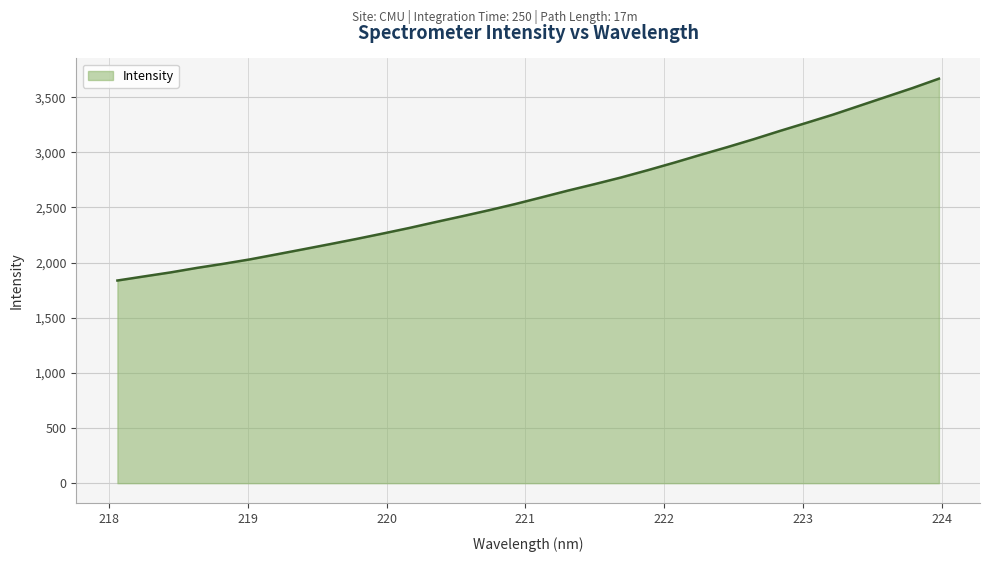

What is the greatest value displayed?

3667.6